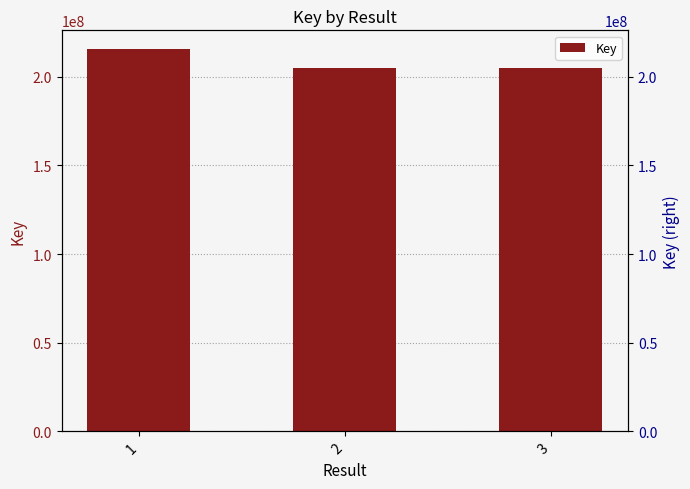

Reading left to right, extract all data points from this chart.

215402166	205197995	204797815